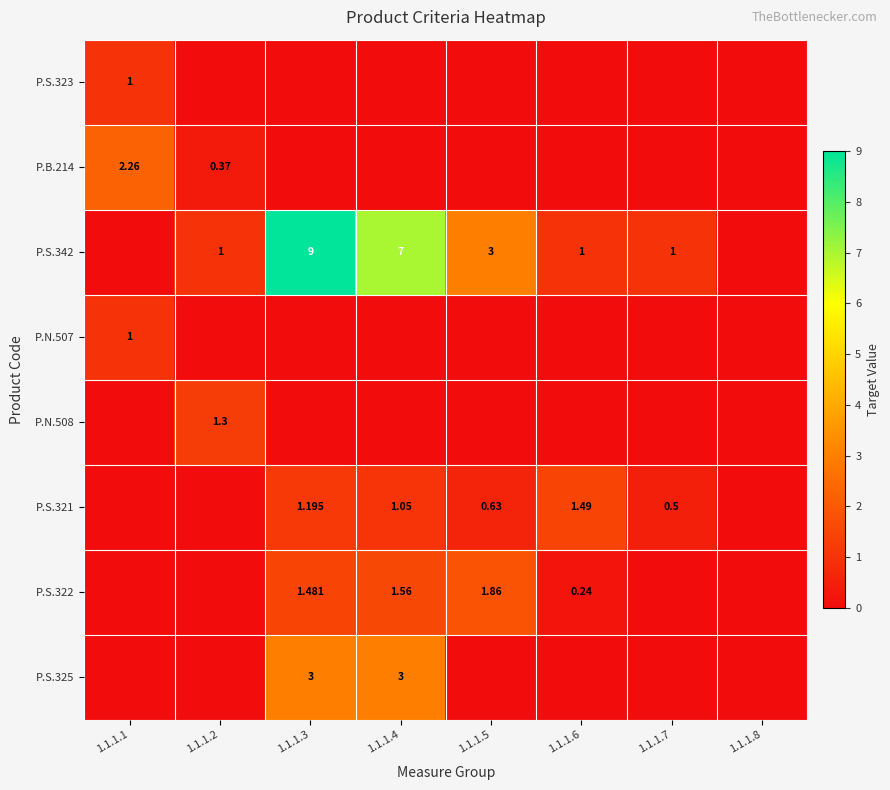

True or false: P.S.323 has a value of 0.0 at 1.1.1.7.

True